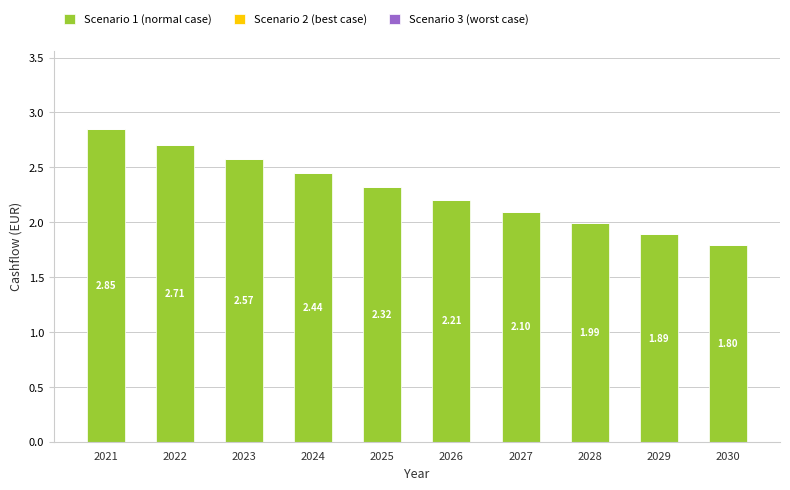

How many series are shown in this chart?

1